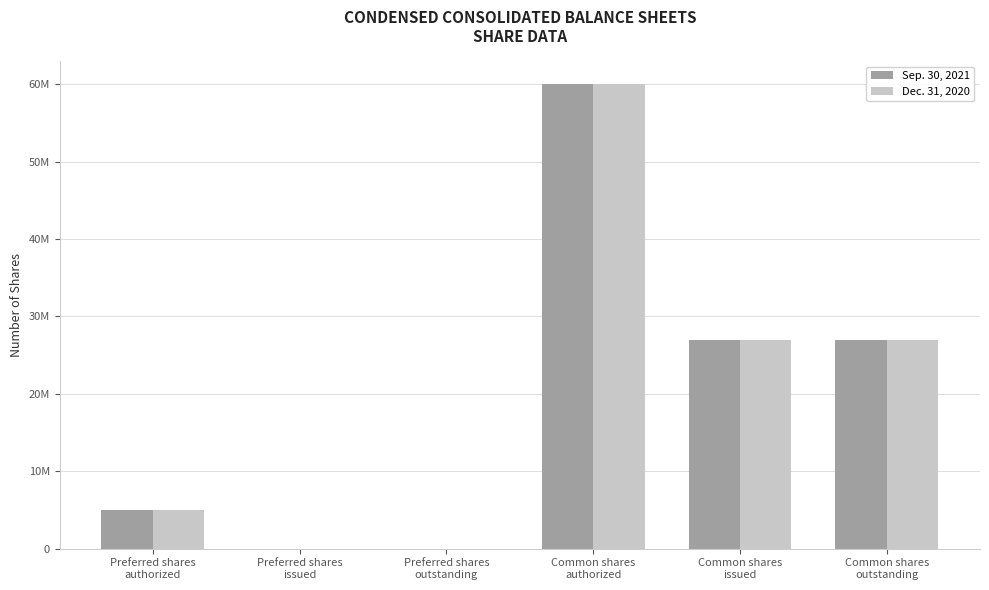

What are all the series names shown in the legend?

Sep. 30, 2021, Dec. 31, 2020